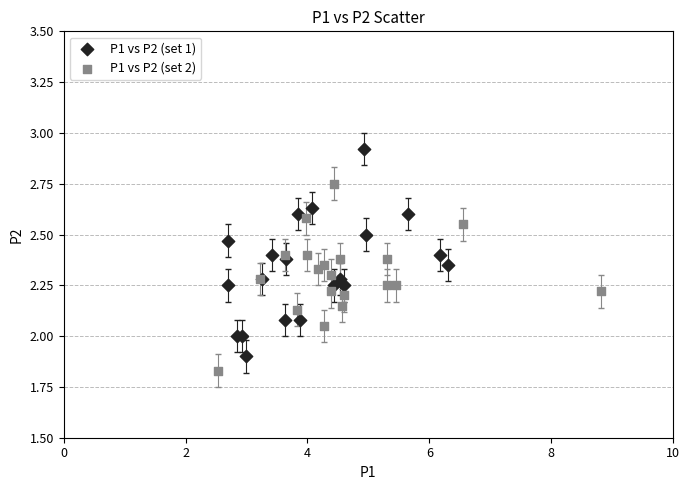

What are all the series names shown in the legend?

P1 vs P2 (set 1), P1 vs P2 (set 2)